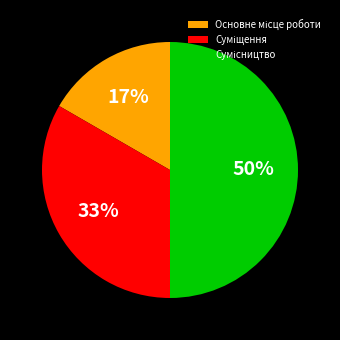

To the nearest percent, what is the difference between the largest and smallest slice percentages?

33%